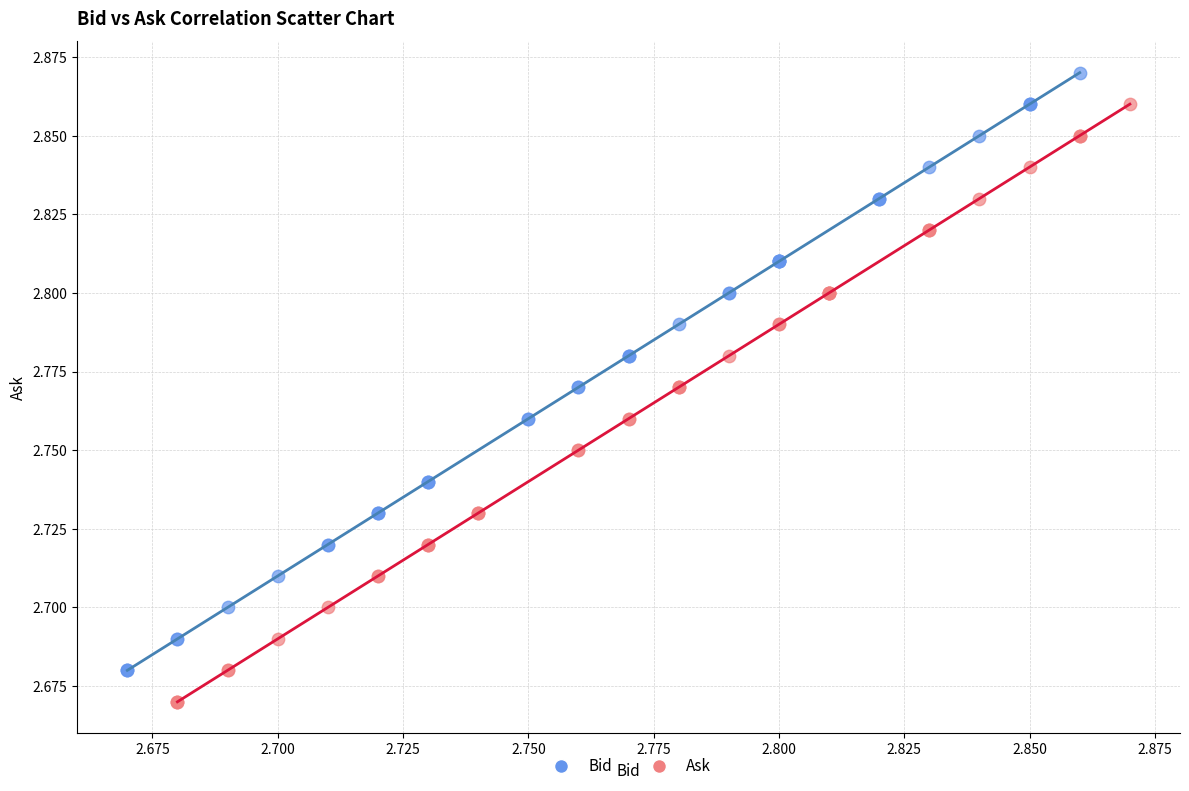

Which series contains the highest Y value?

Bid